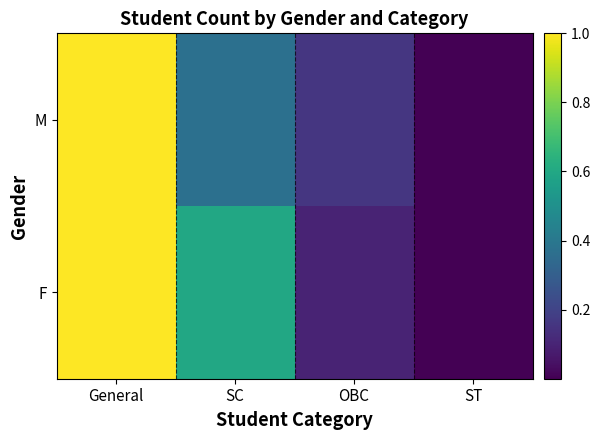

Reading left to right, extract all data points from this chart.

M: General=1.0	SC=0.4	OBC=0.2	ST=0.0
F: General=1.0	SC=0.6	OBC=0.1	ST=0.0